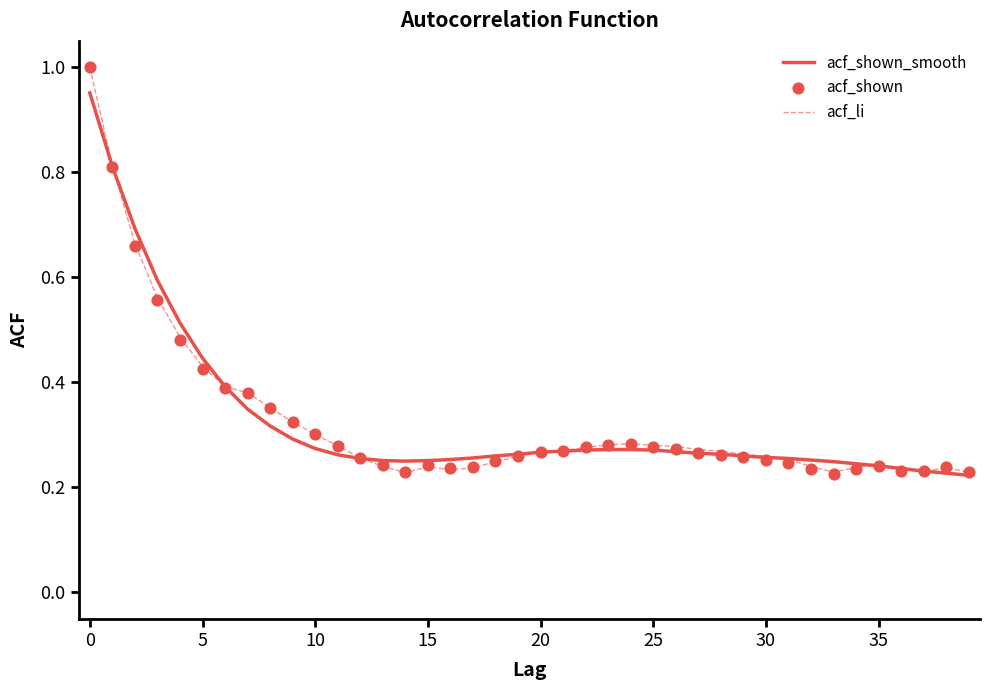

Which series has the widest spread of Y values?

acf_shown